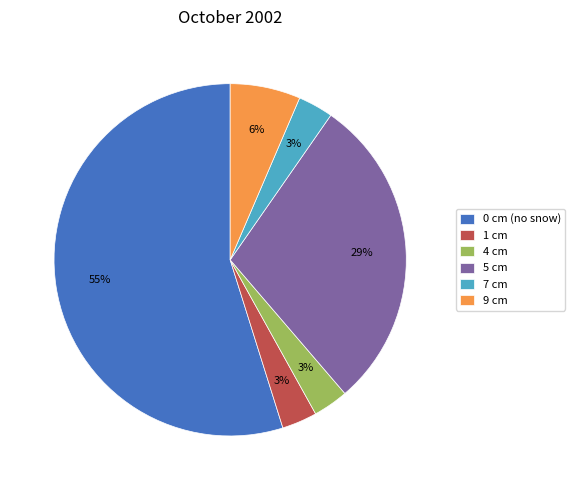

Approximately how many times larger is the value at 4 cm compared to 9 cm?

0.5